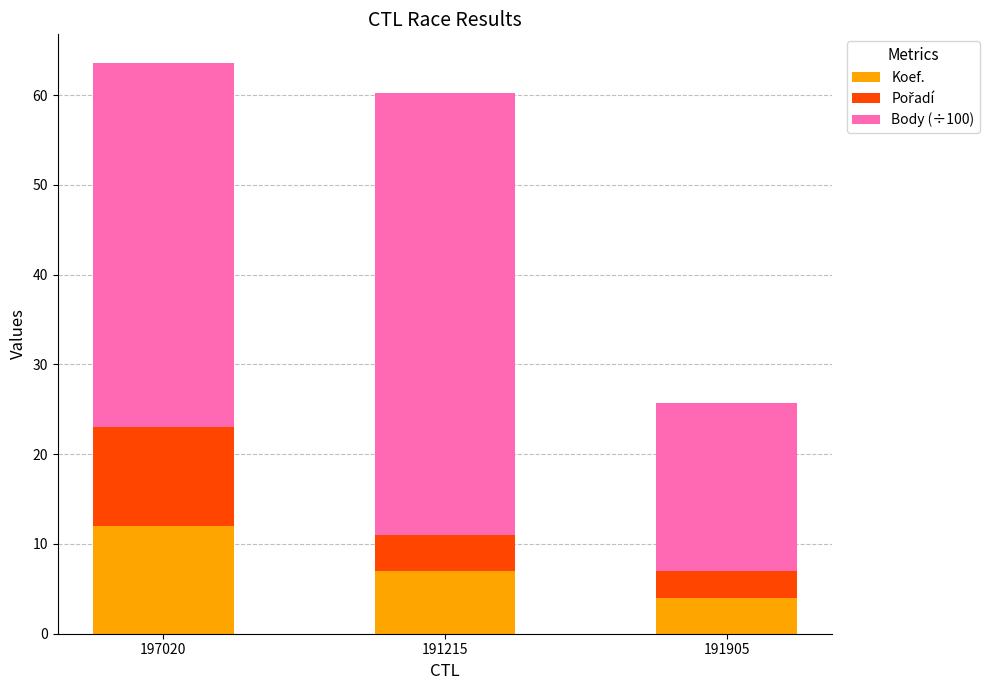

Are the bars horizontal?

No